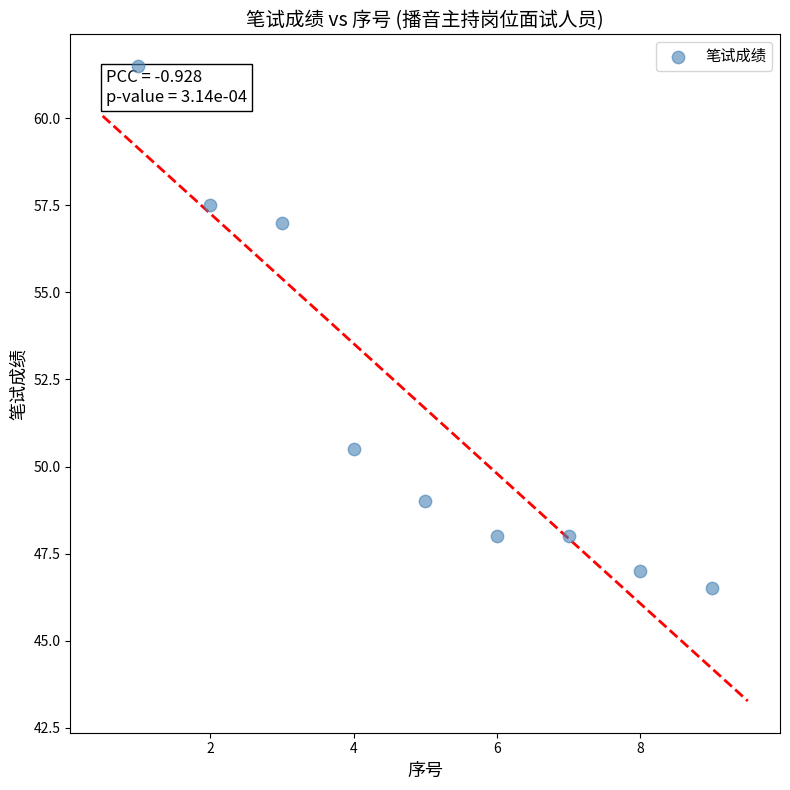

What is the average Y value?

51.7